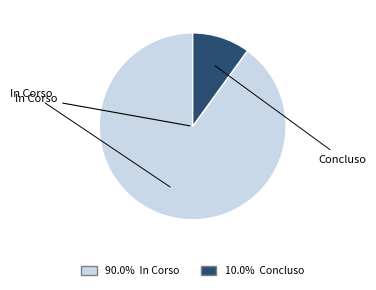

Is there any slice that represents more than half of the pie?

Yes